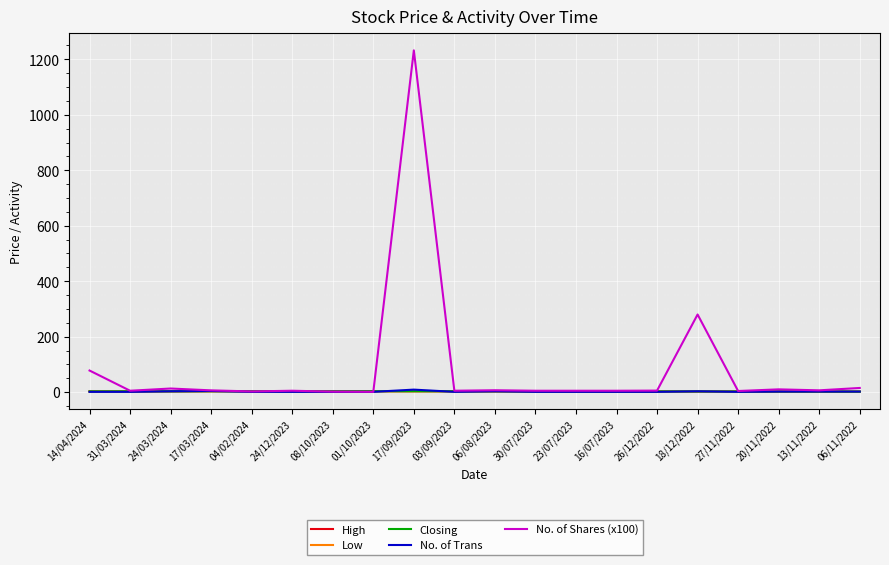

What is the minimum value for Low?

1.7